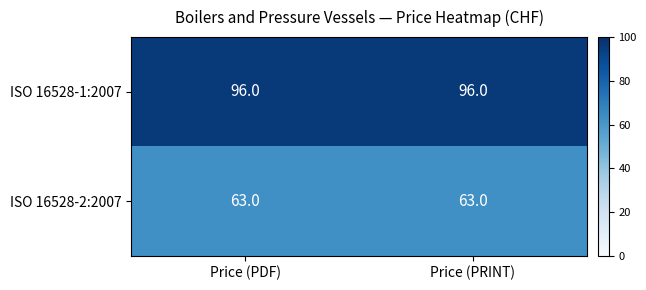

What is the spread (max minus min) of values at Price (PDF)?

33